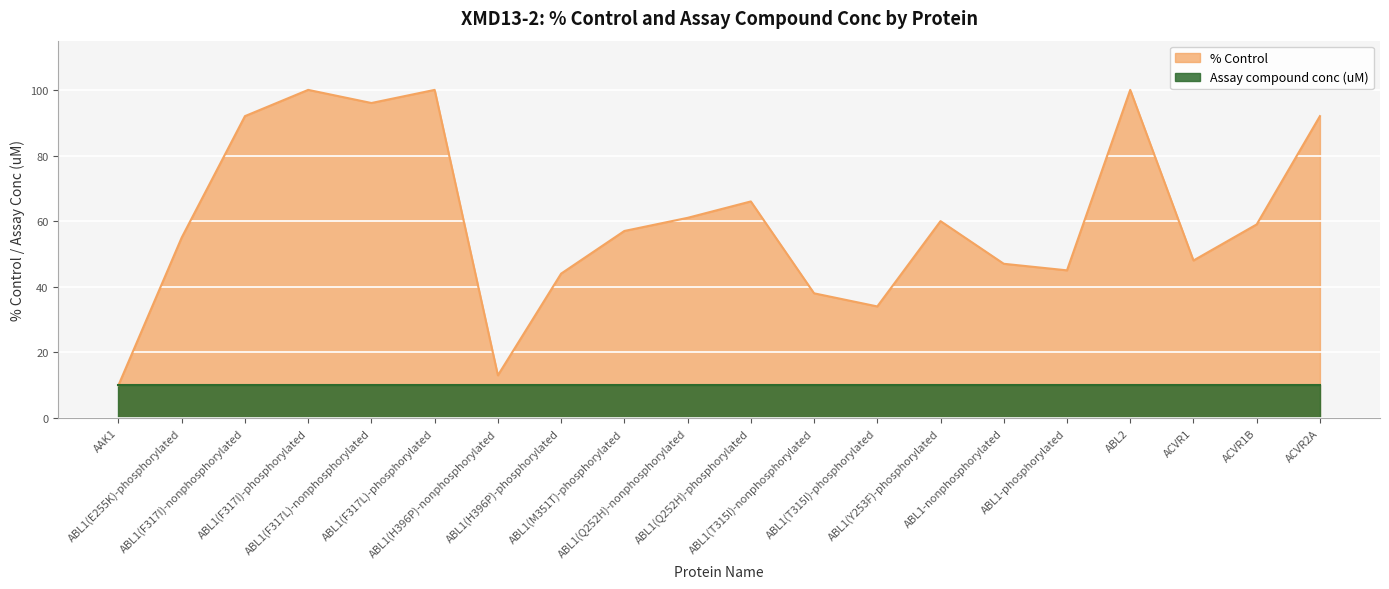

What is the sum of all values?

1217